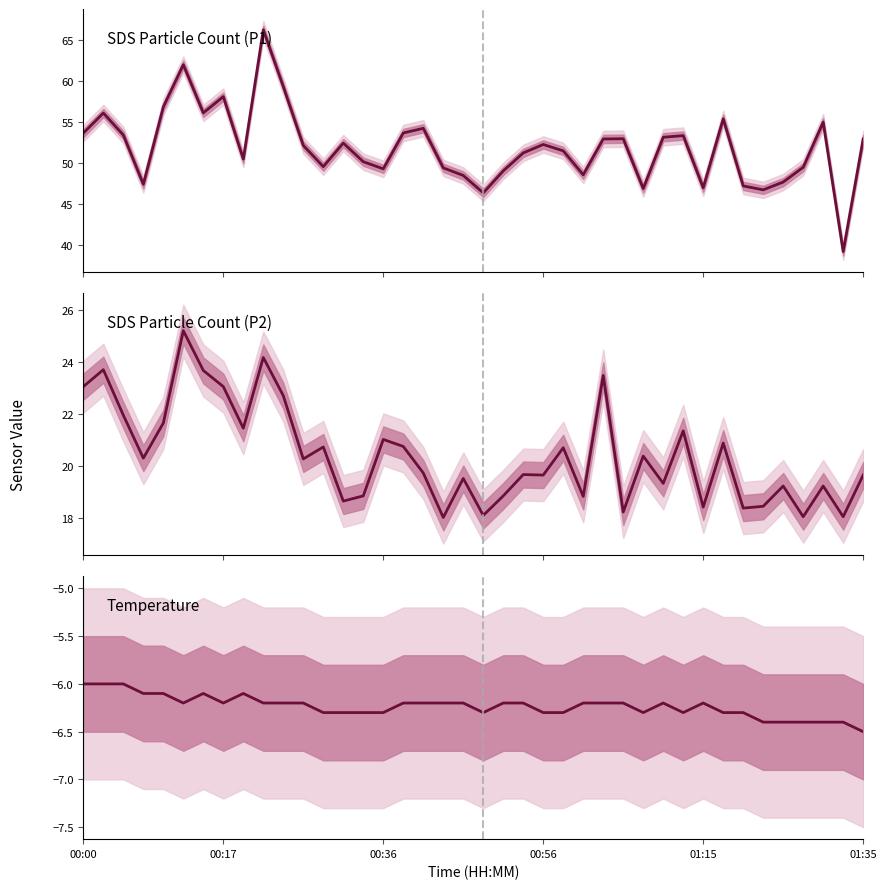

What is the label of the 3rd point from the left?

00:36